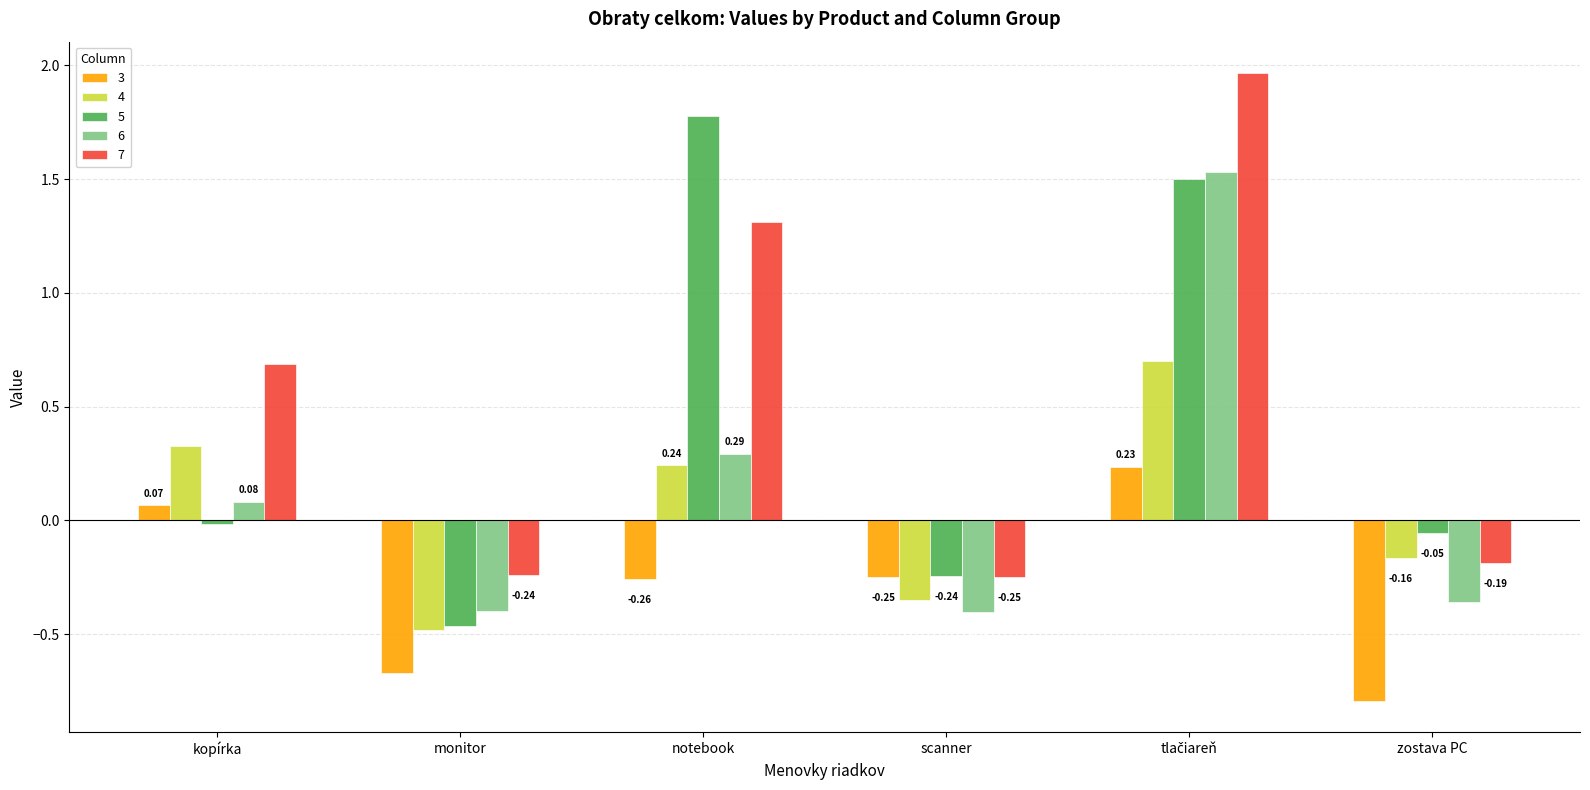

Which label corresponds to the smallest value in the chart?

zostava PC